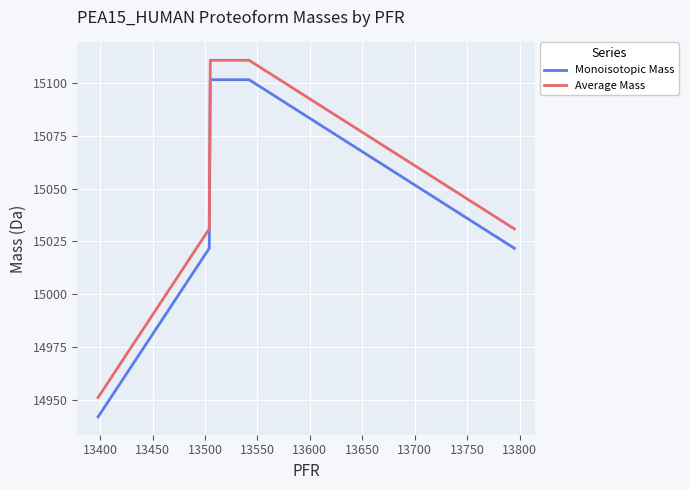

At how many categories does at least one series exceed 15057?

2